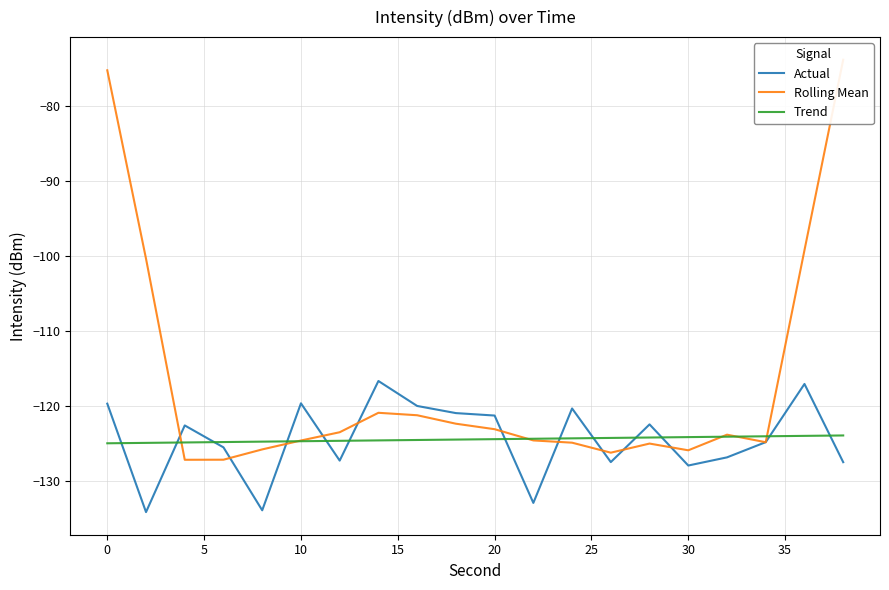

What is the maximum value for Trend?

-123.9